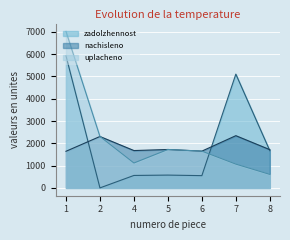

The value of nachisleno at 7 is 3238.8. True or false?

False